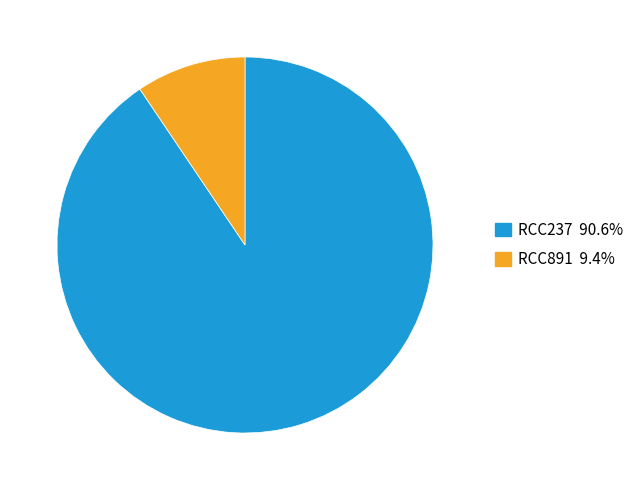

Is it true that RCC237 is 91% of the pie?

True